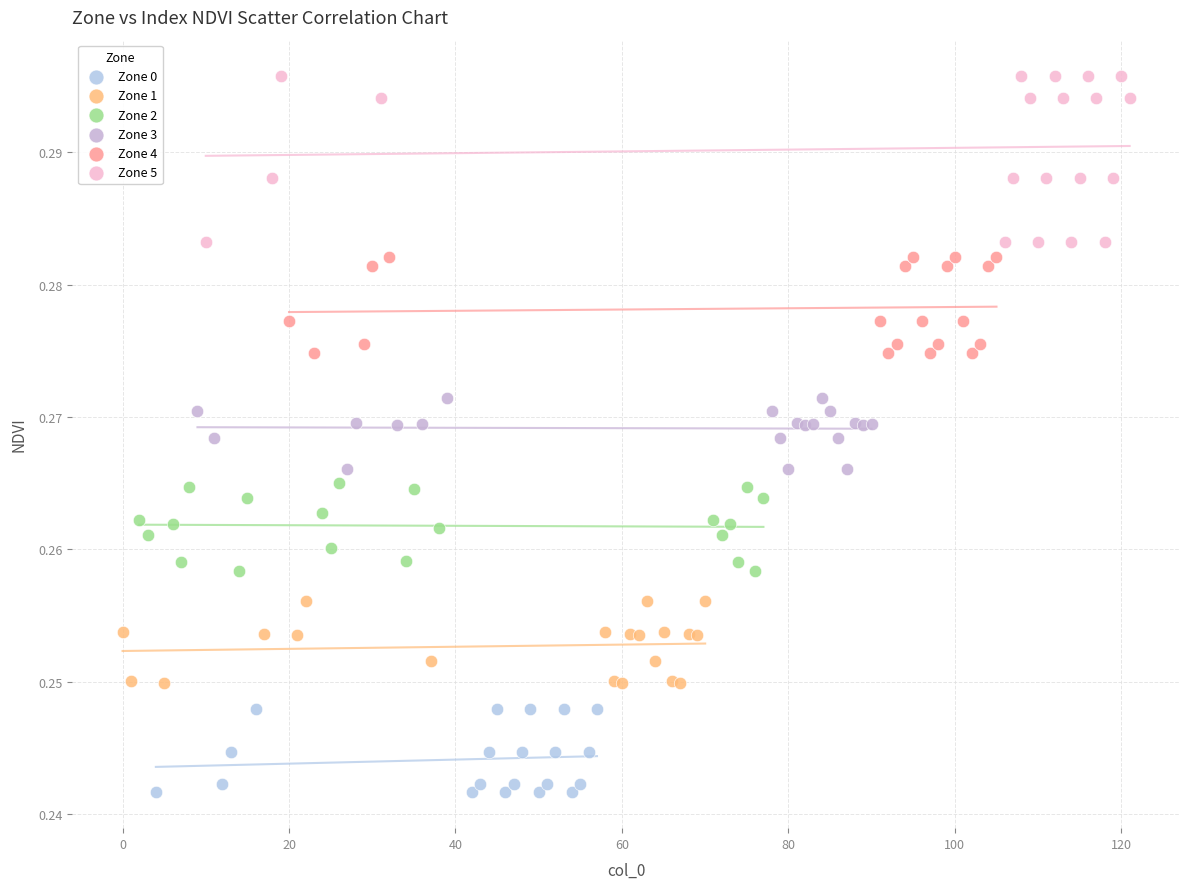

What are all the series names shown in the legend?

Zone 0, Zone 1, Zone 2, Zone 3, Zone 4, Zone 5